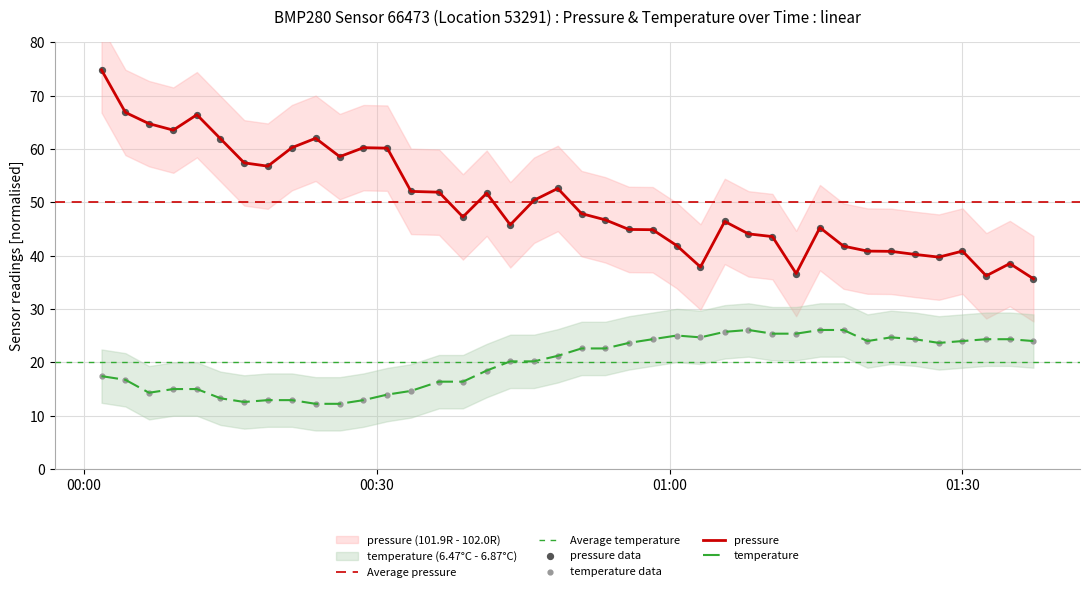

What is the total value across all series at 01:30?

64.9